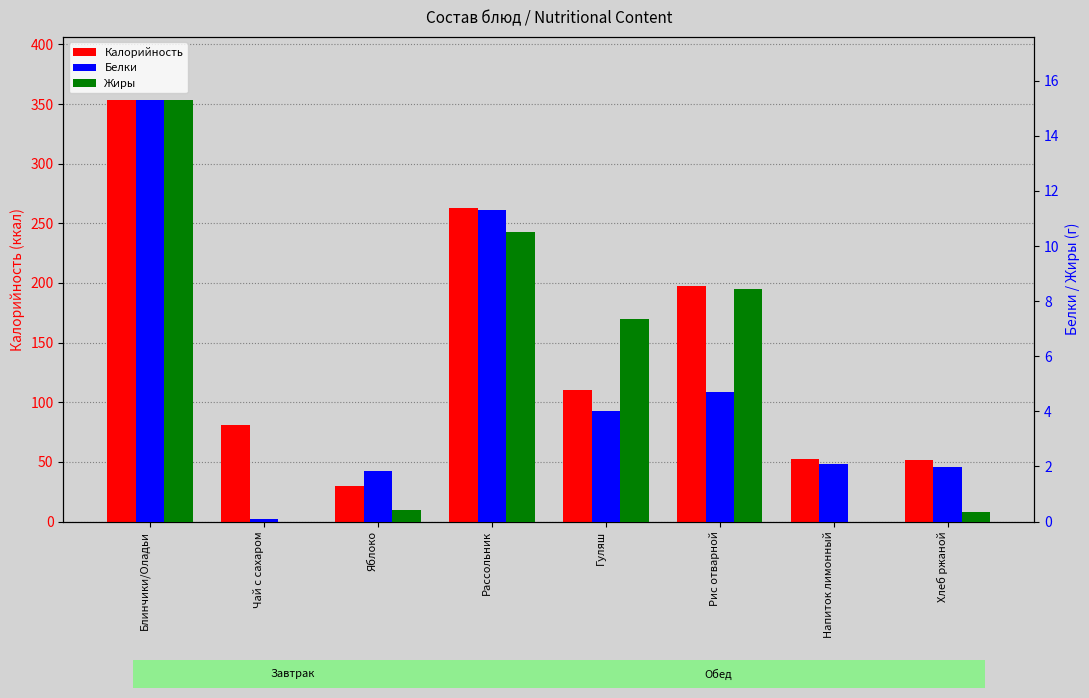

At which category is the sum across all series the highest?

Блинчики/Оладьи